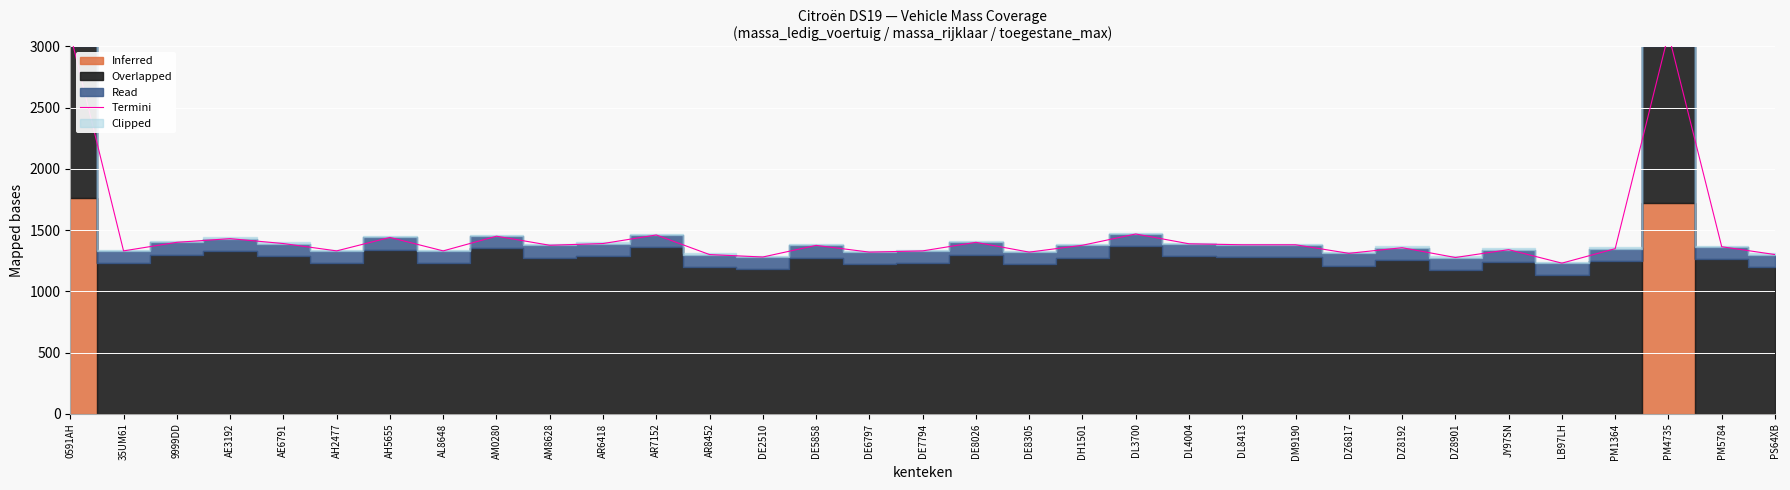

What is the difference between the maximum and minimum values?

1871